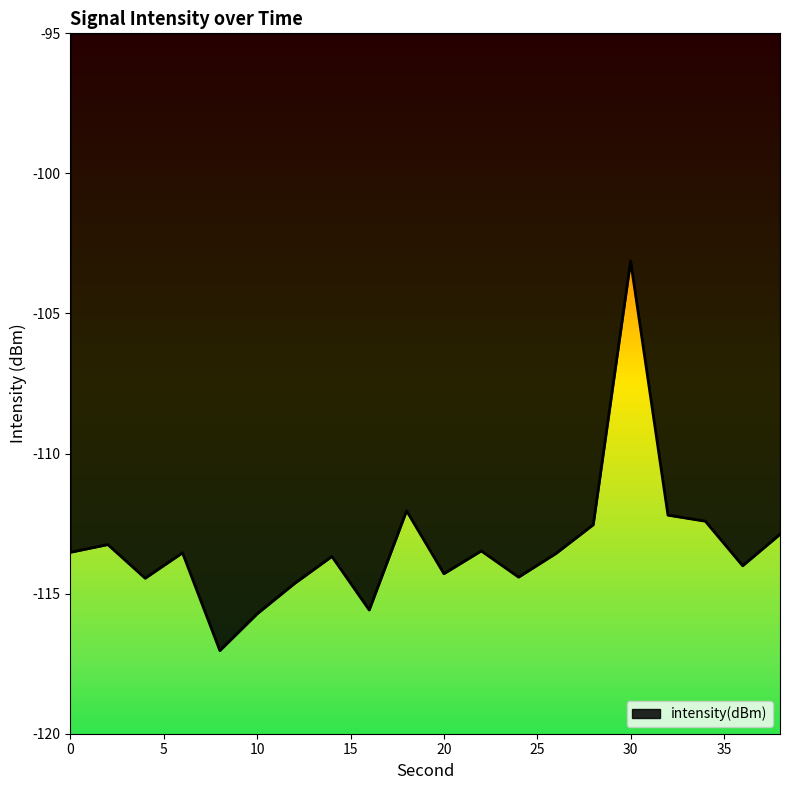

What is the smallest value displayed?

-117.0